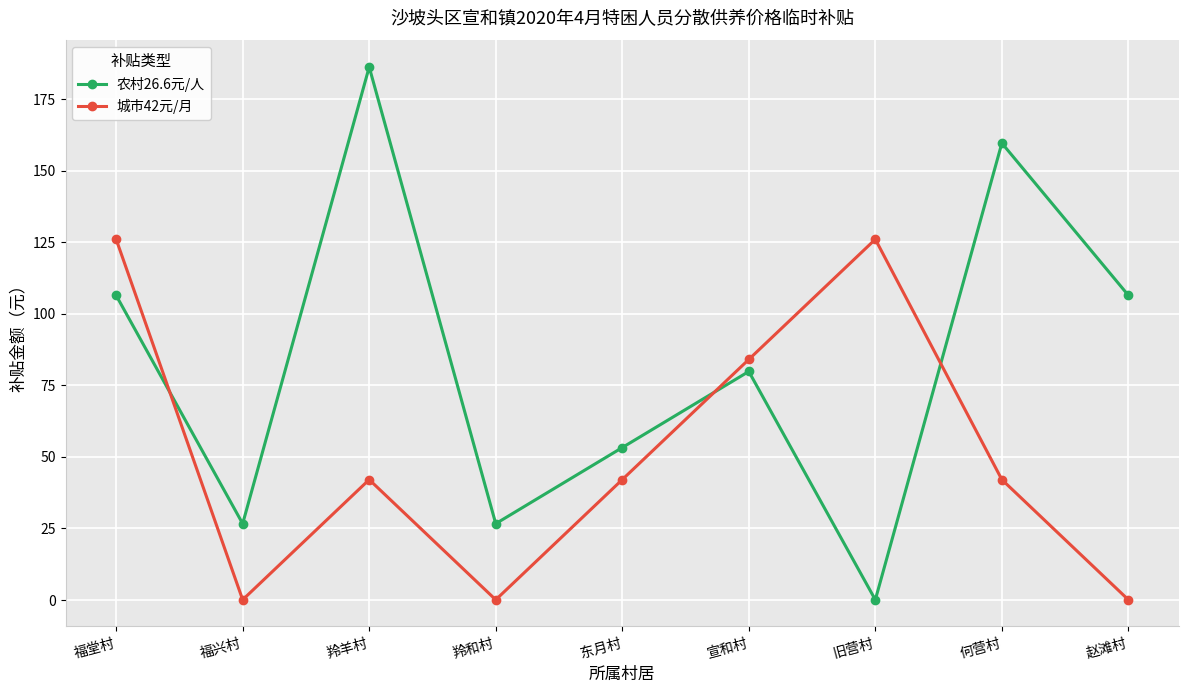

After their last crossing, which series has the higher values: 农村26.6元/人 or 城市42元/月?

农村26.6元/人